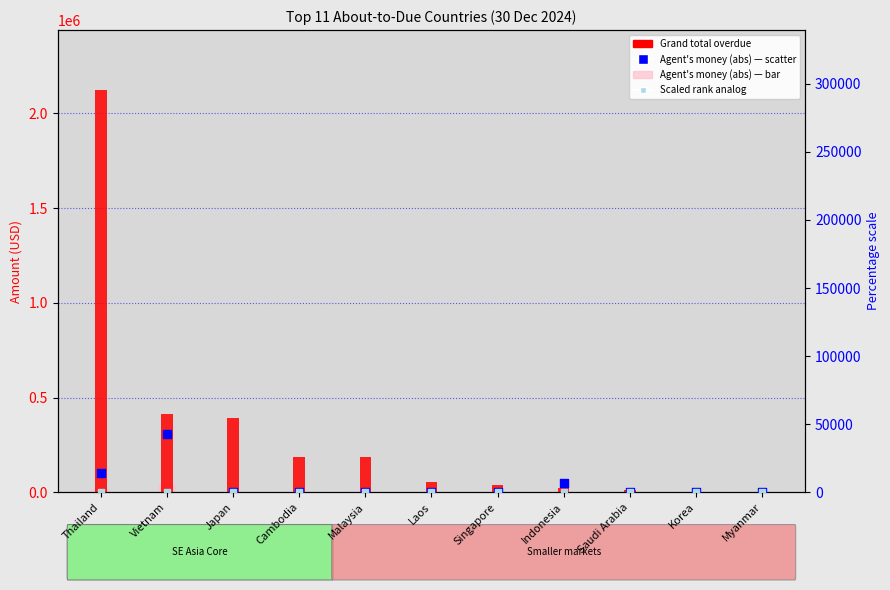

At which category is the sum across all series the highest?

Thailand